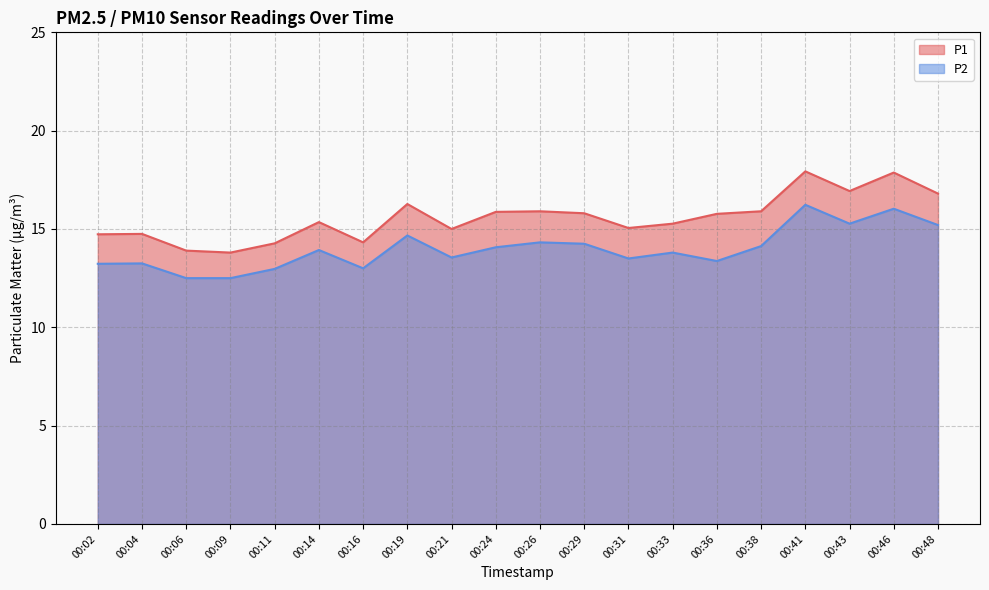

Which series has the largest total across all categories?

P1